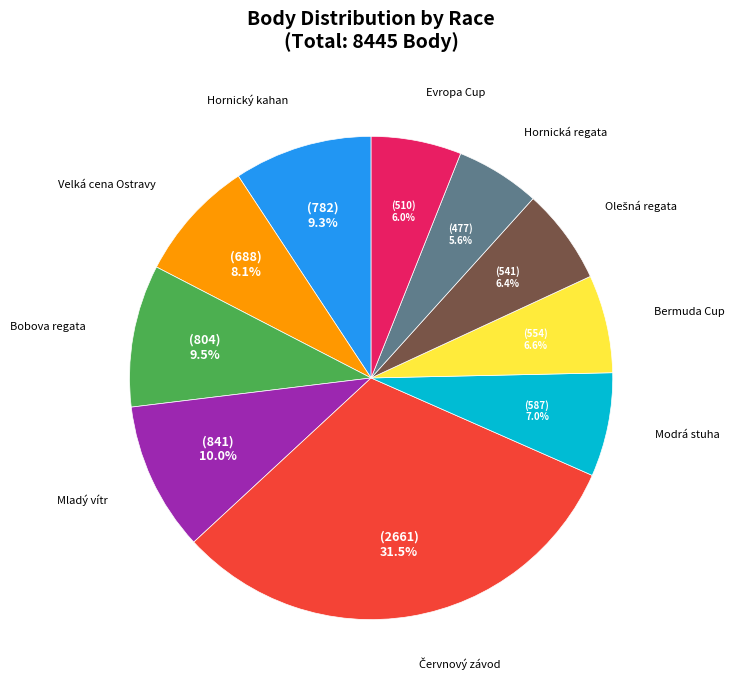

Which has a higher value, Modrá stuha or Evropa Cup?

Modrá stuha